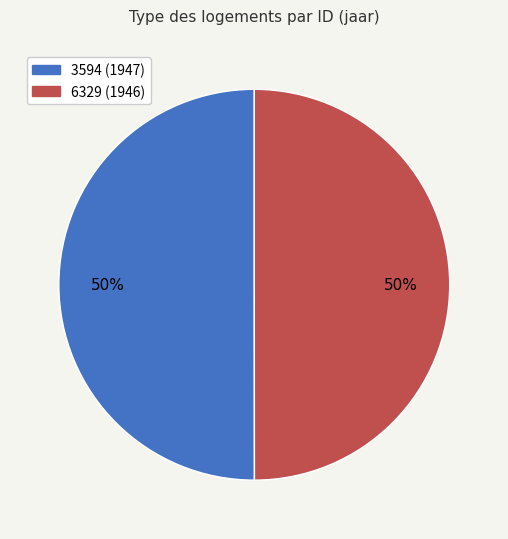

To the nearest percent, what is the average slice percentage?

50%